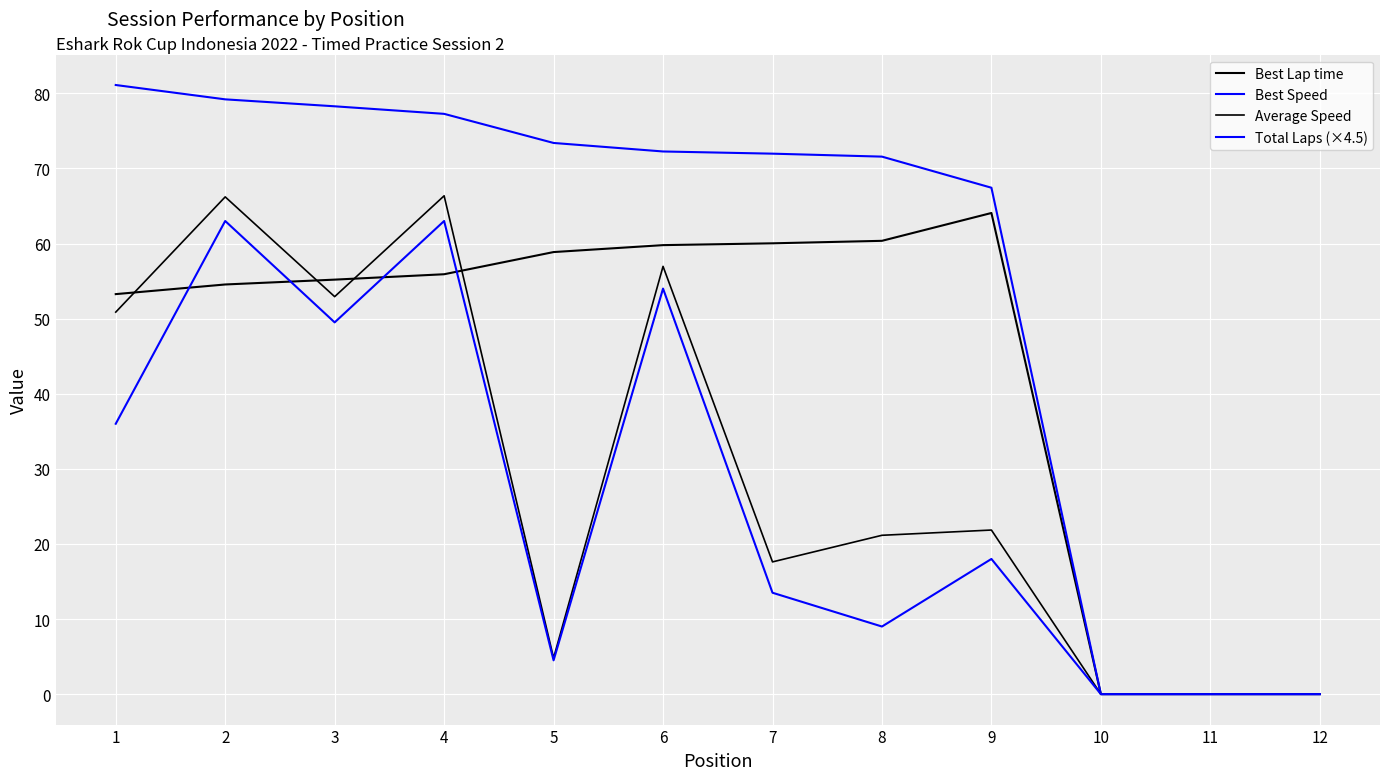

At 9, list the series in order from smallest to largest.

Total Laps (×4.5), Average Speed, Best Lap time, Best Speed